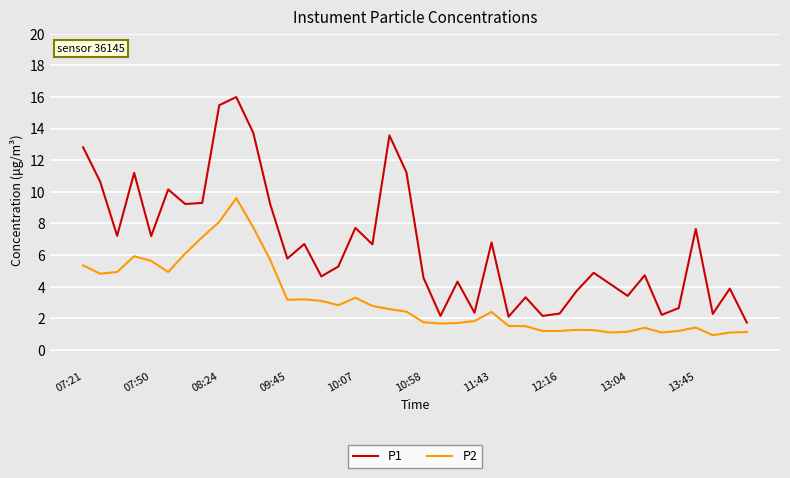

What is the average value of the P2 series?

3.2